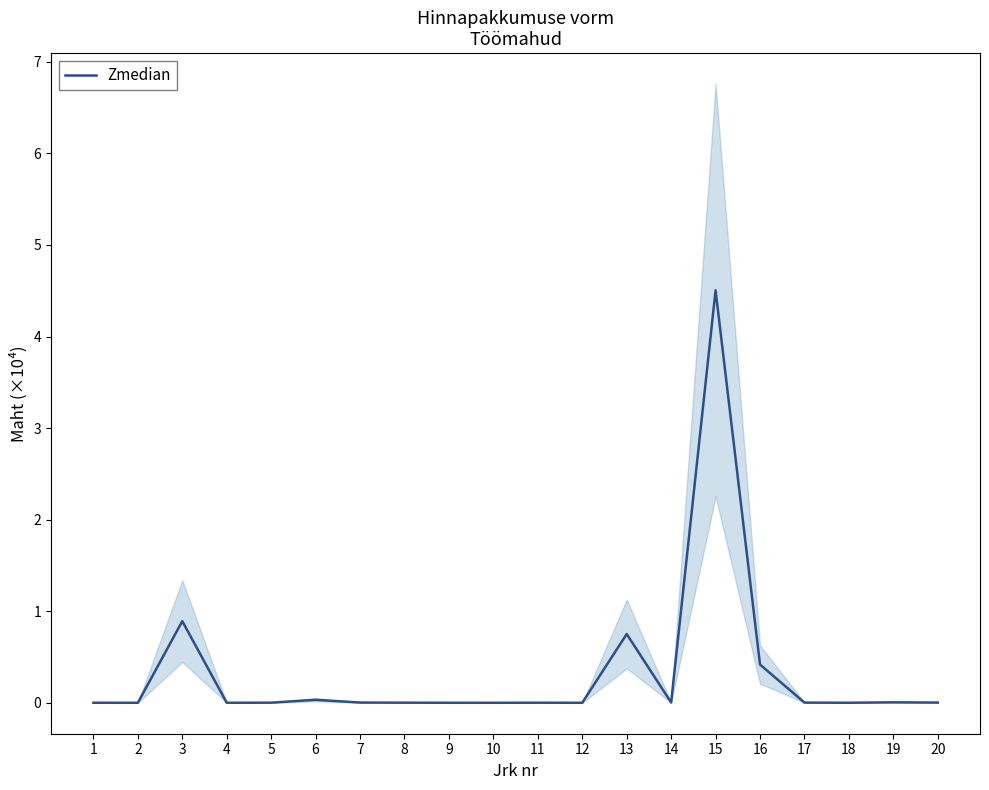

Which label corresponds to the smallest value in the chart?

10